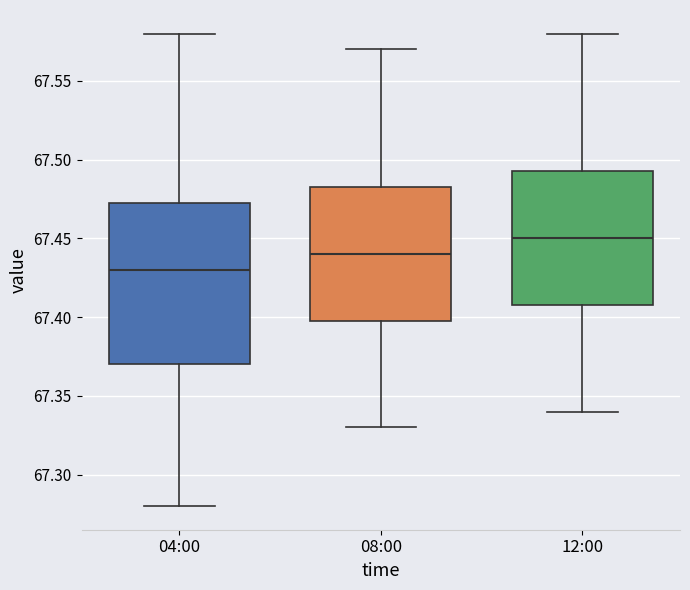

Where does the upper whisker of the box for 08:00 end on the y-axis? The values are not printed on the chart, so give them approximately, as read against the axis.

67.570